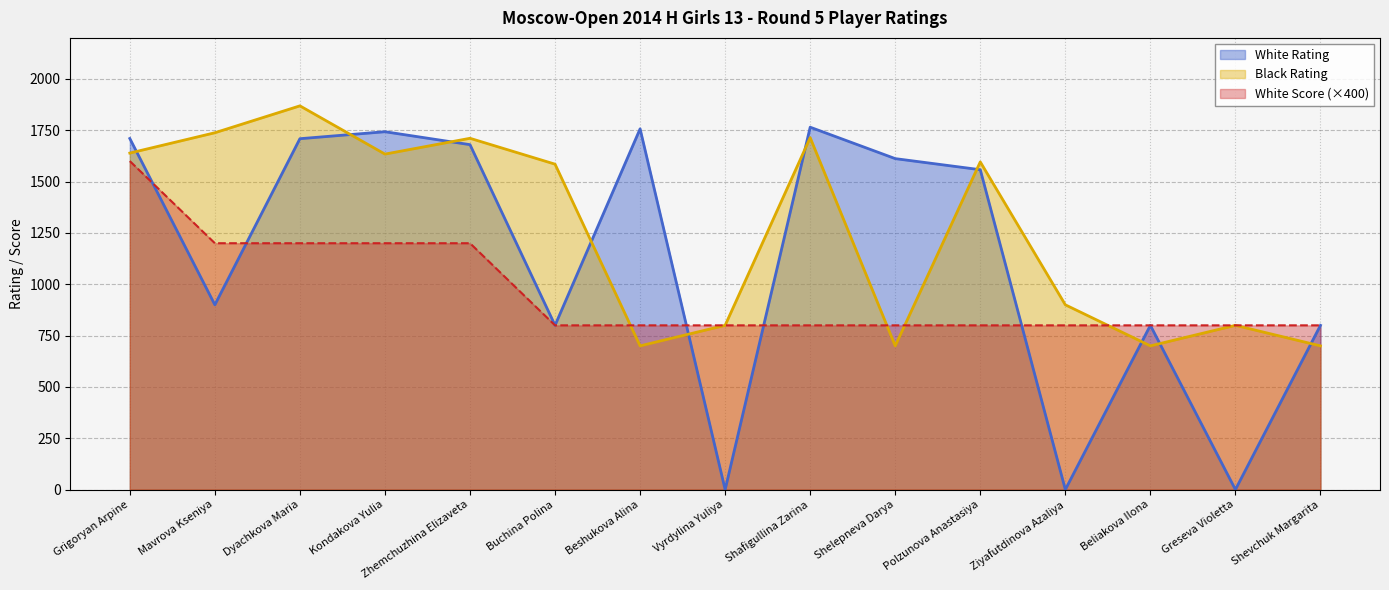

Rank the series by their maximum value, from lowest to highest.

White Score (×400), White Rating, Black Rating